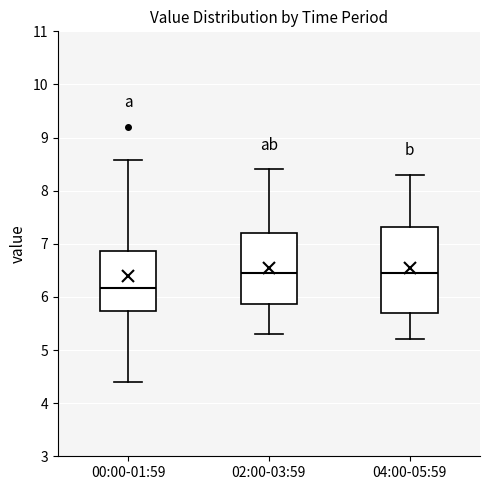

Reading left to right, transcribe this box plot: for each box, give where its median line is, the range the box spans, and where its two whiskers end, as read against the y-axis. The values are not printed on the chart, so give them approximately, as read against the axis.

00:00-01:59: median 6.2, box 5.7 to 6.9, whiskers 4.4 to 8.6
02:00-03:59: median 6.5, box 5.9 to 7.2, whiskers 5.3 to 8.4
04:00-05:59: median 6.5, box 5.7 to 7.3, whiskers 5.2 to 8.3